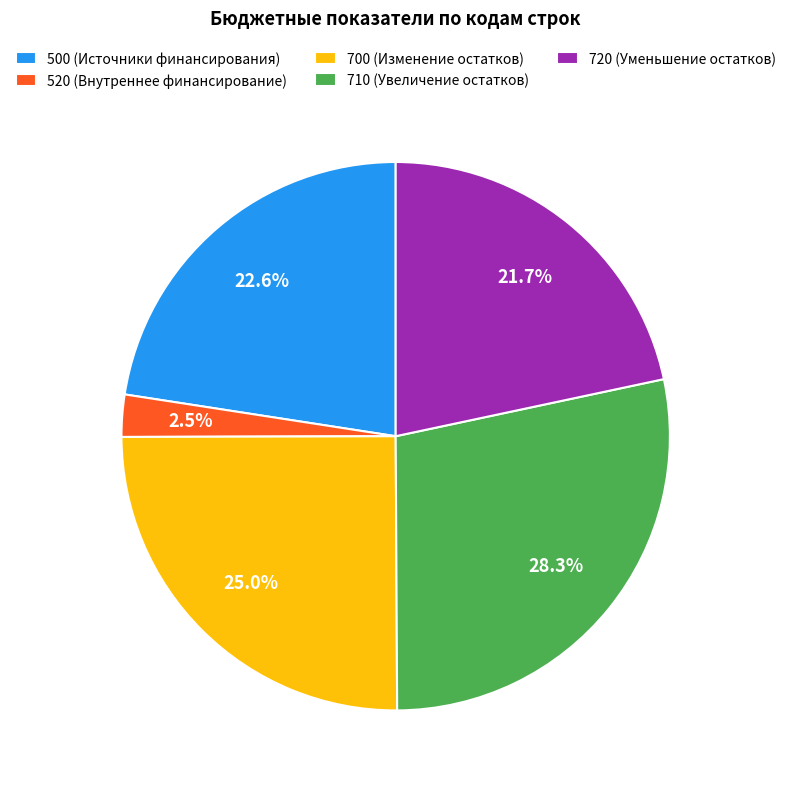

What portion of the pie excludes 520?

97.5%